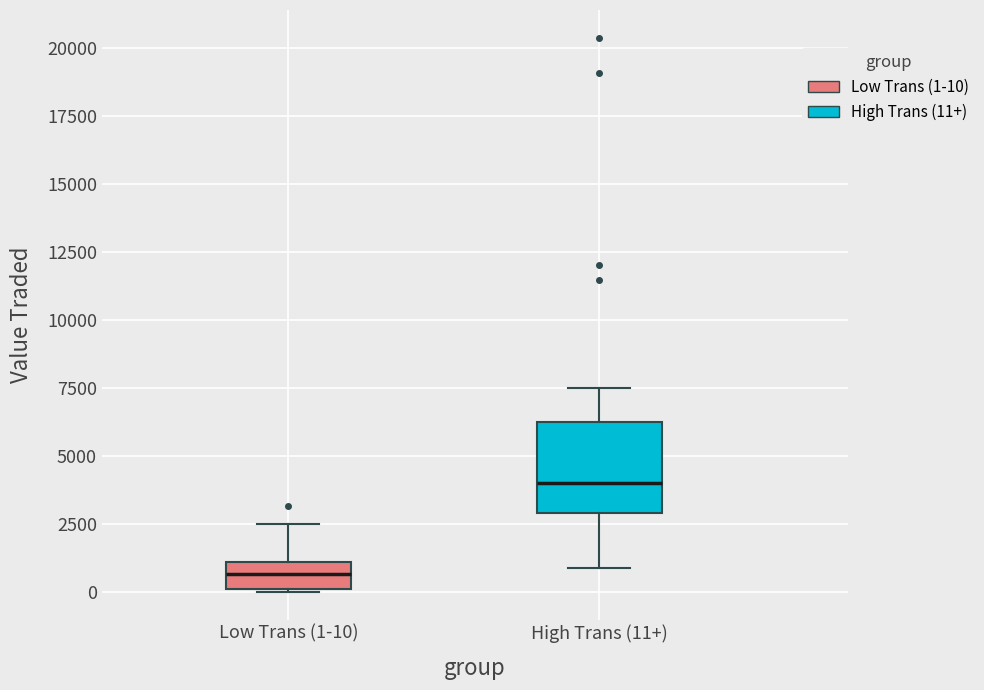

Which box is the tallest, from its lower edge to its upper edge?

High Trans (11+)